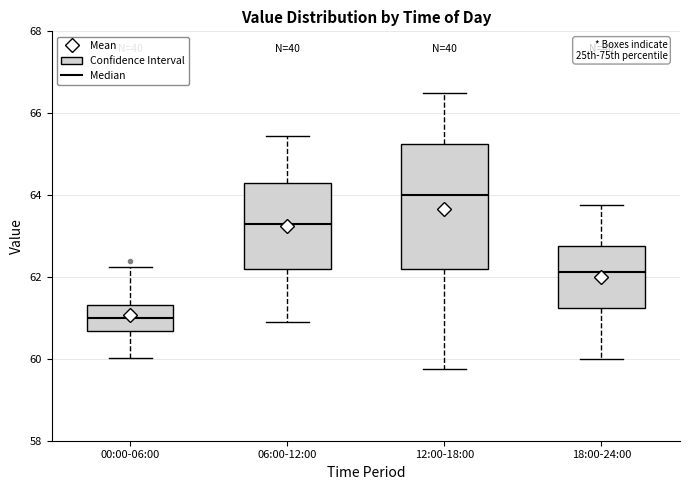

Which box has the highest median line?

12:00-18:00